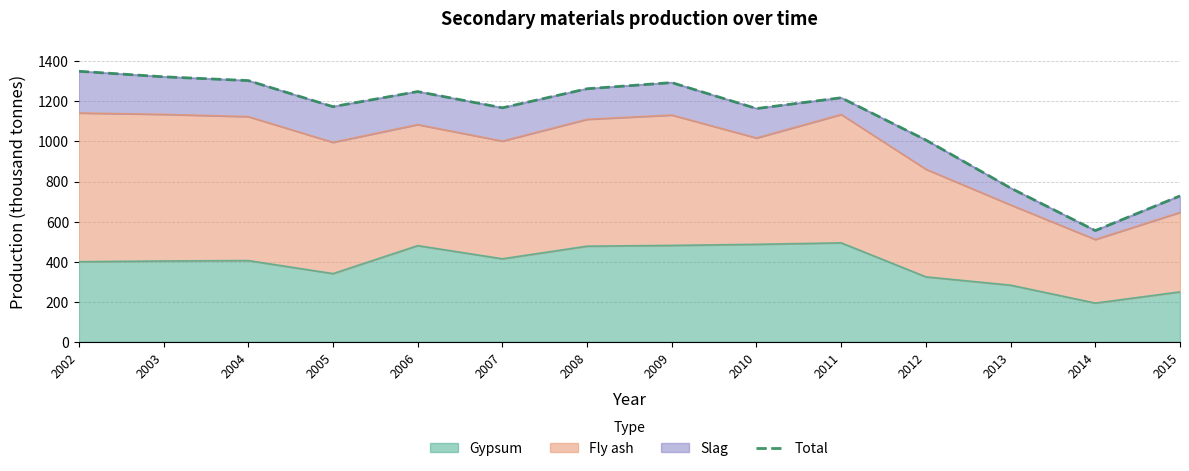

The chart shows a value of 1173.5 at 2005. True or false?

True